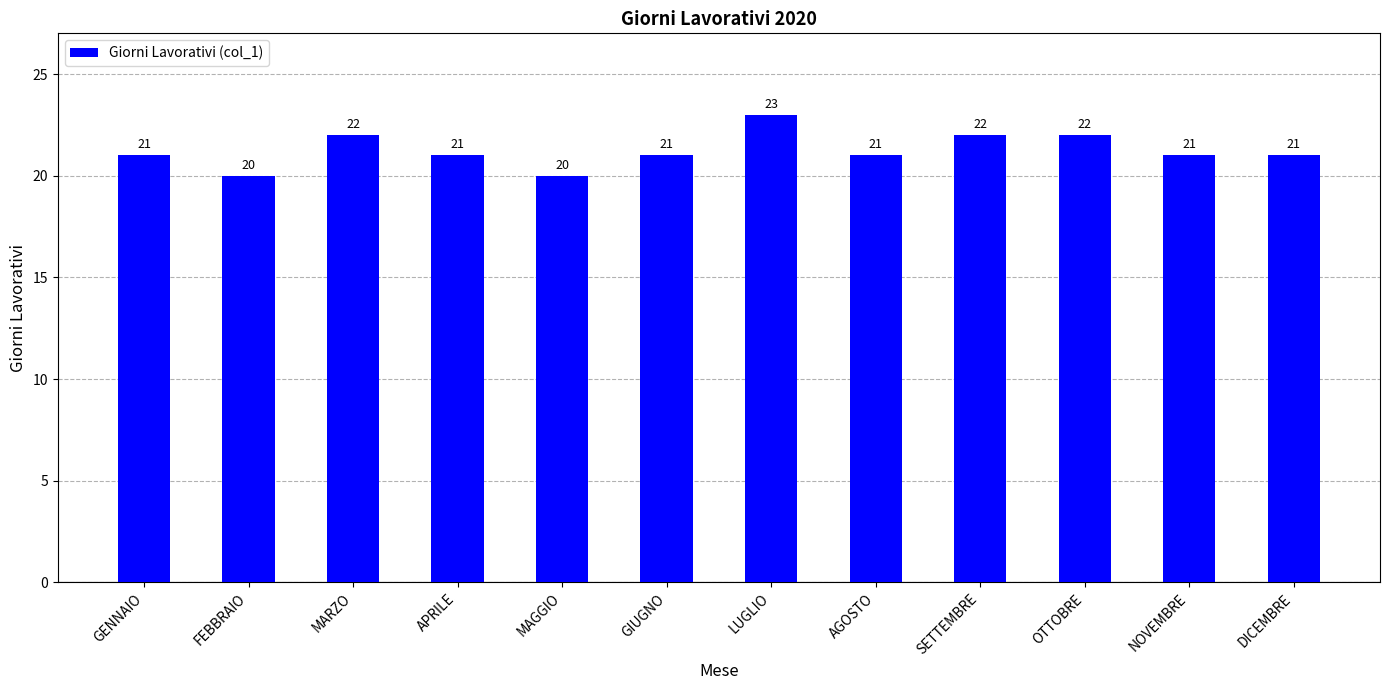

Reading left to right, list all the values displayed in this chart.

GENNAIO=21	FEBBRAIO=20	MARZO=22	APRILE=21	MAGGIO=20	GIUGNO=21	LUGLIO=23	AGOSTO=21	SETTEMBRE=22	OTTOBRE=22	NOVEMBRE=21	DICEMBRE=21